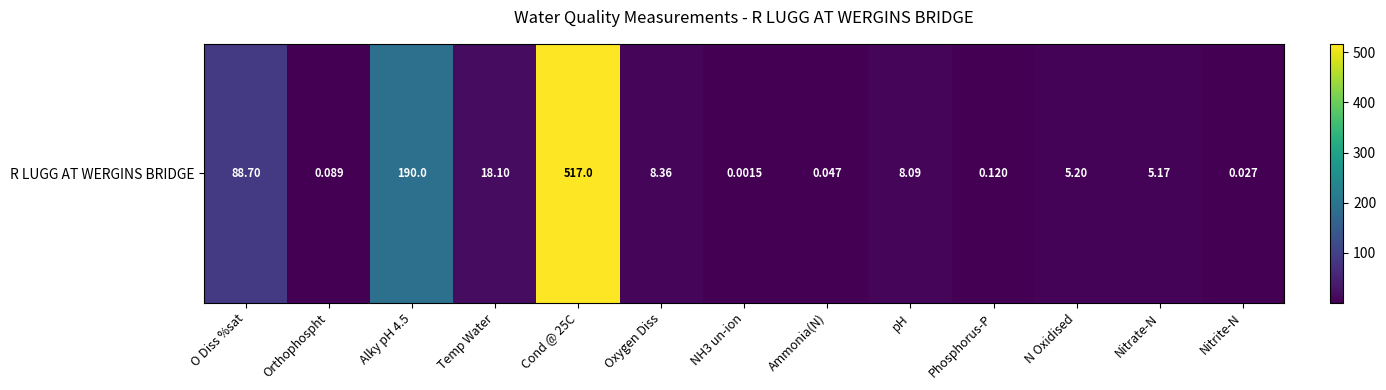

What is the difference between the maximum and second lowest values?

517.0